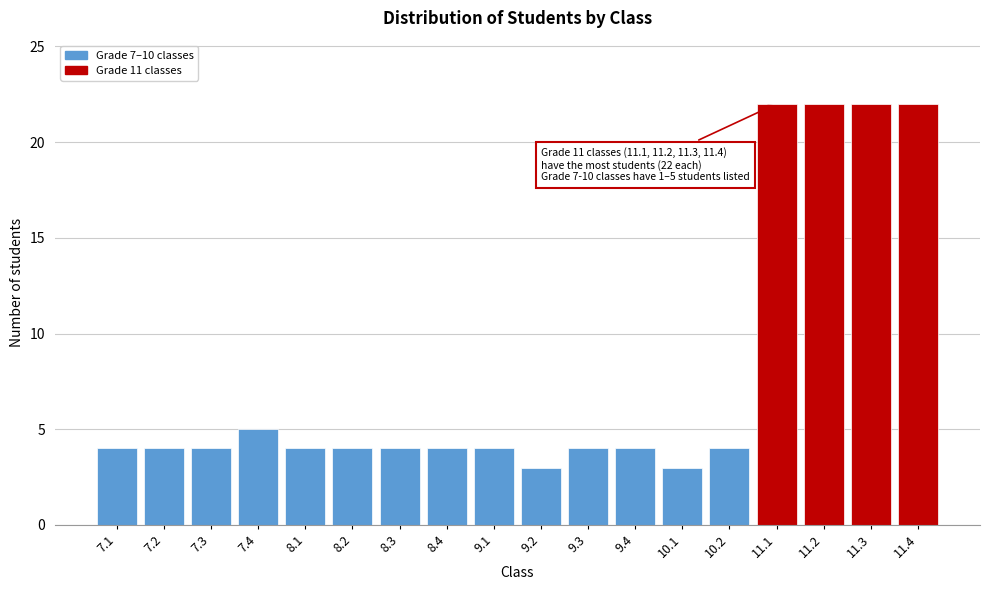

Reading left to right, list all the values displayed in this chart.

4	4	4	5	4	4	4	4	4	3	4	4	3	4	22	22	22	22